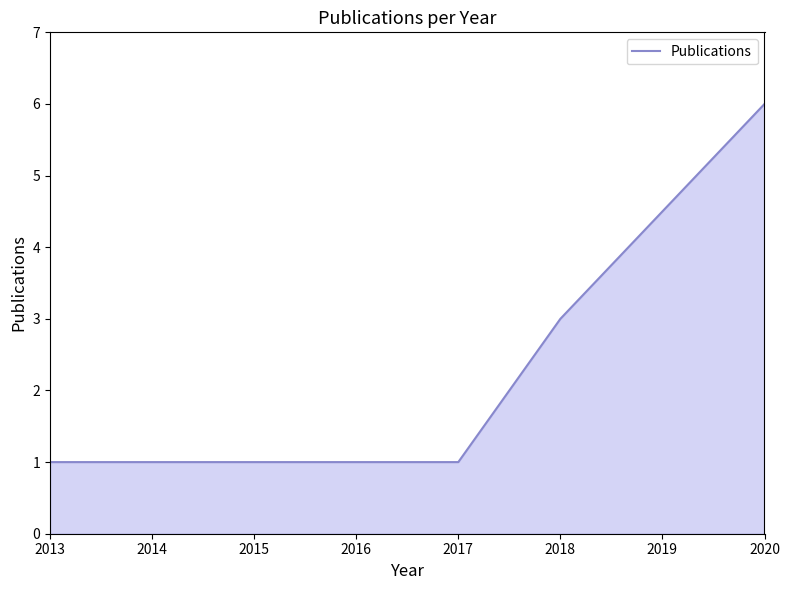

True or false: the data has more than 2 interior local peaks.

False